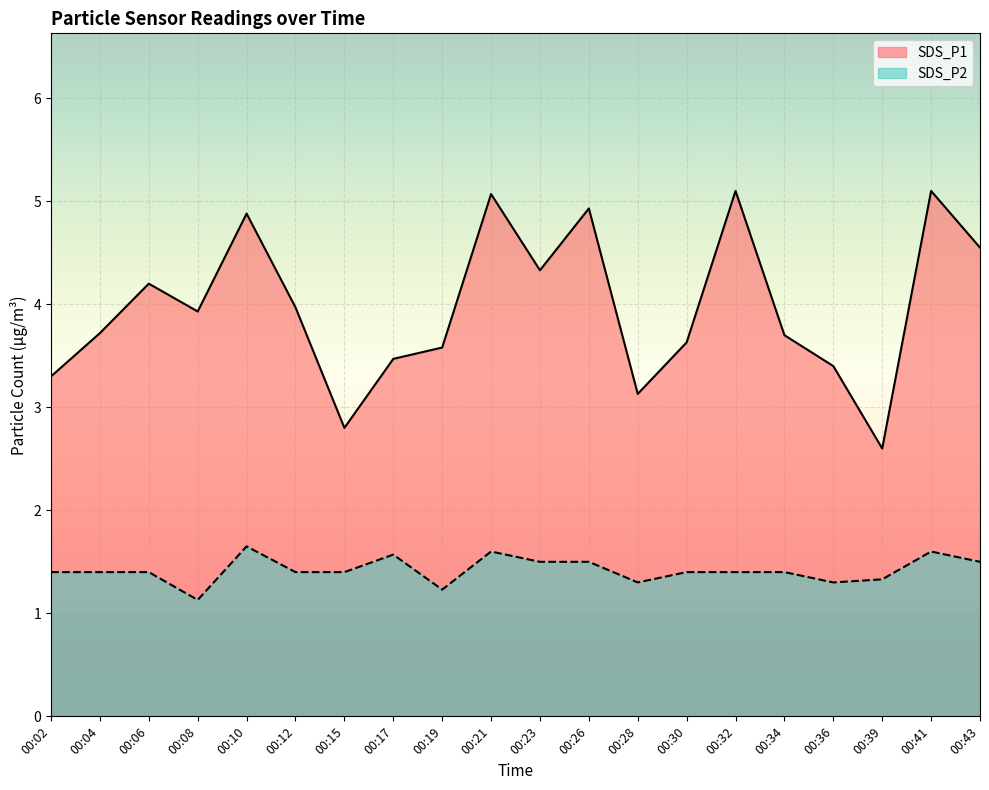

At how many categories does at least one series exceed 4?

8